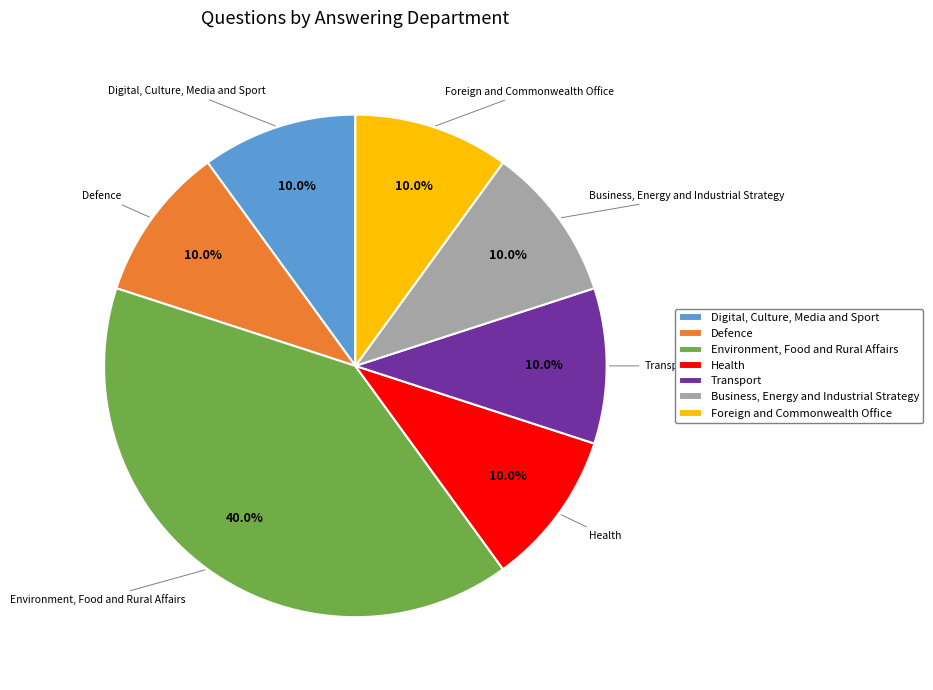

Is there any slice that represents more than half of the pie?

No